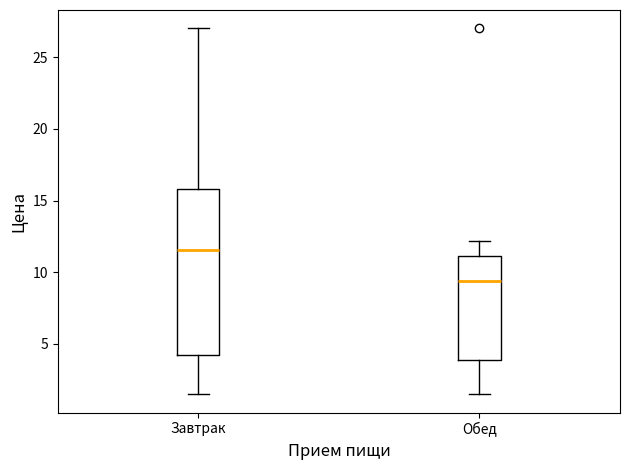

Reading left to right, transcribe this box plot: for each box, give where its median line is, the range the box spans, and where its two whiskers end, as read against the y-axis. The values are not printed on the chart, so give them approximately, as read against the axis.

Завтрак: median 11.5, box 4.0 to 16.0, whiskers 1.5 to 27.0
Обед: median 9.5, box 4.0 to 11.0, whiskers 1.5 to 12.0